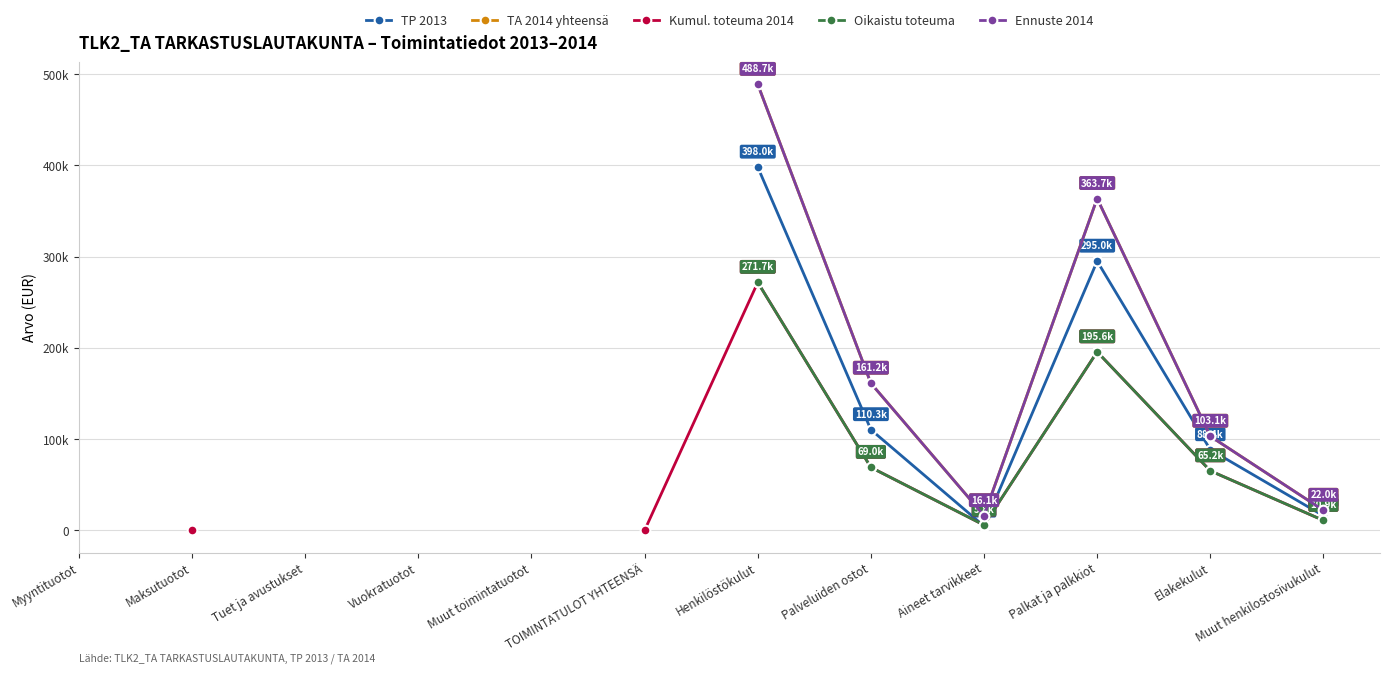

What are all the series names shown in the legend?

TP 2013, TA 2014 yhteensä, Kumul. toteuma 2014, Oikaistu toteuma, Ennuste 2014